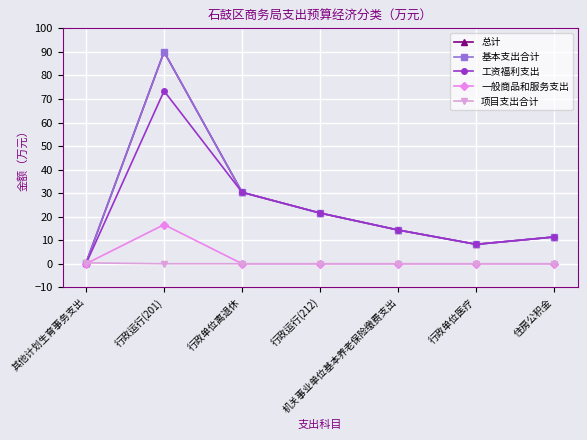

The 项目支出合计 series shows 0.0 at 行政运行(212). True or false?

True